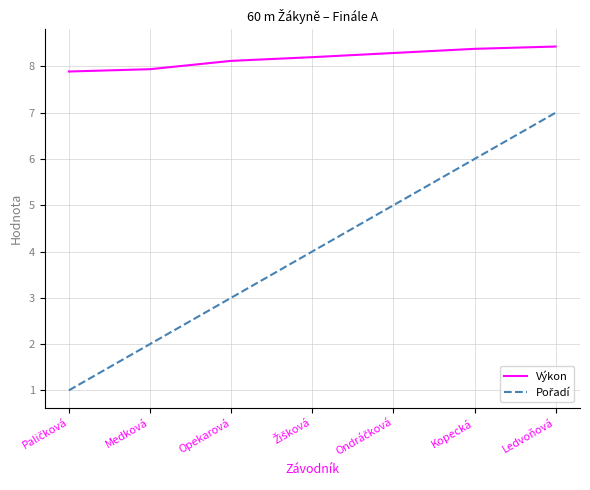

What is the approximate value of Výkon at Medková?

7.9